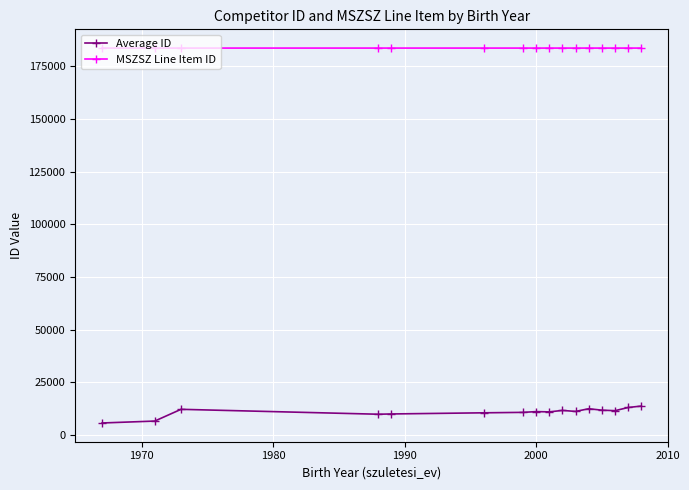

Rank the series by their average value, from highest to lowest.

MSZSZ Line Item ID, Average ID